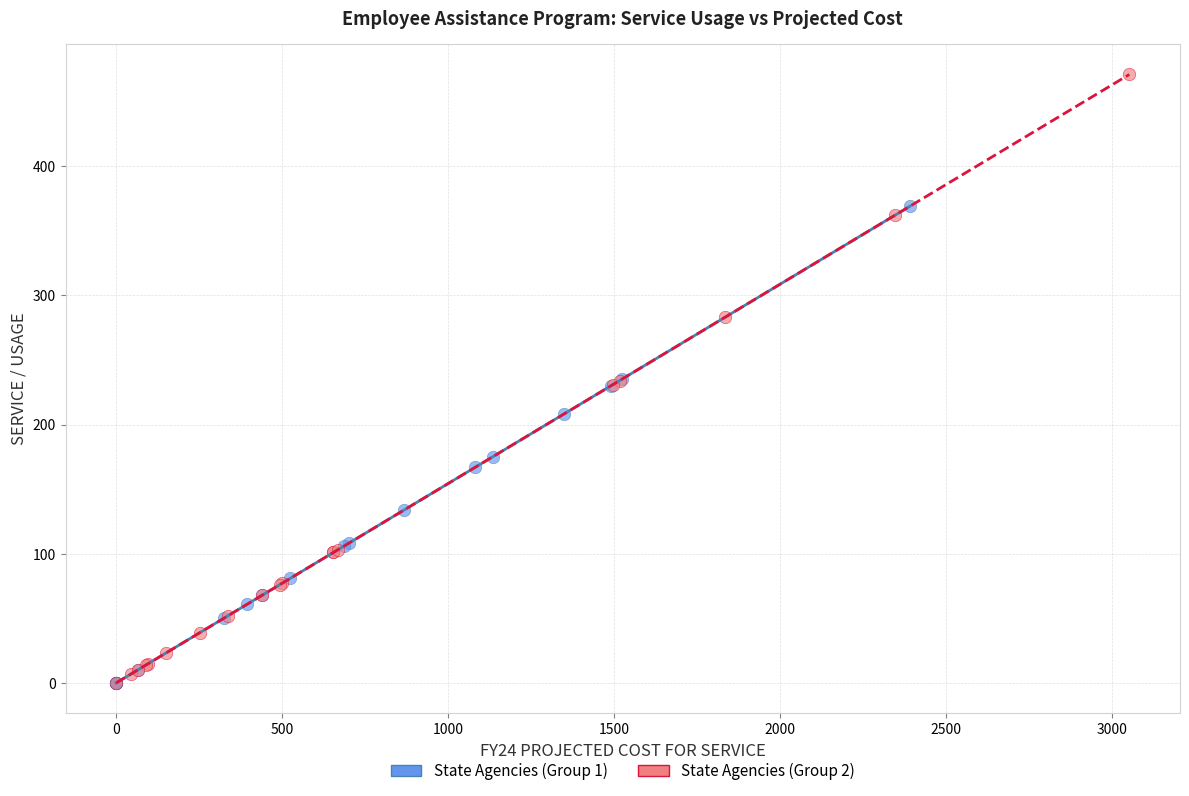

What are all the series names shown in the legend?

State Agencies (Group 1), State Agencies (Group 2)